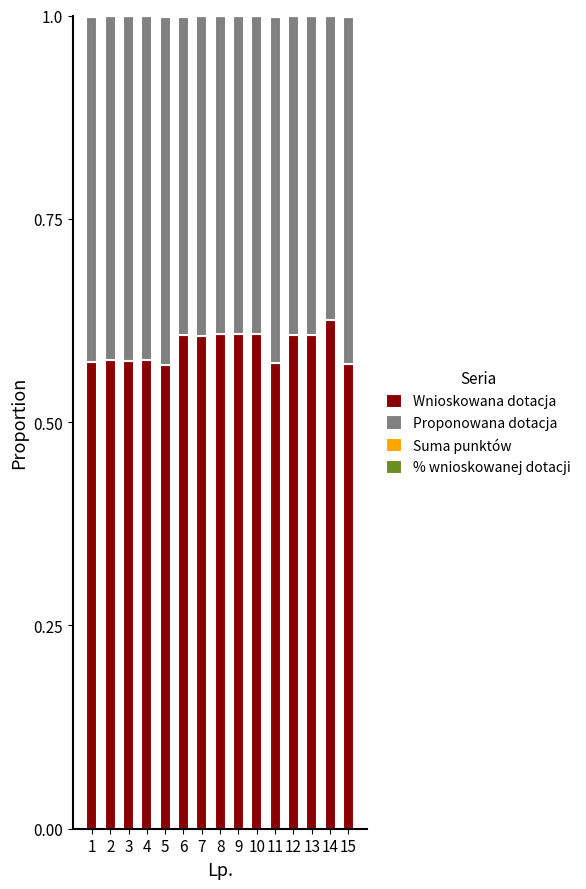

The value of Wnioskowana dotacja at 3 is 0.6. True or false?

True